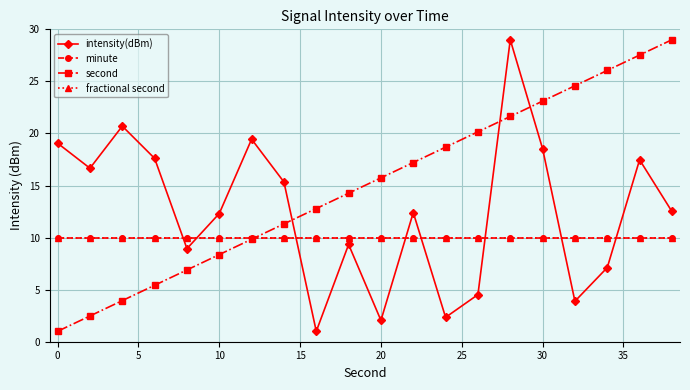

Is this an area chart (filled region under the line)?

No